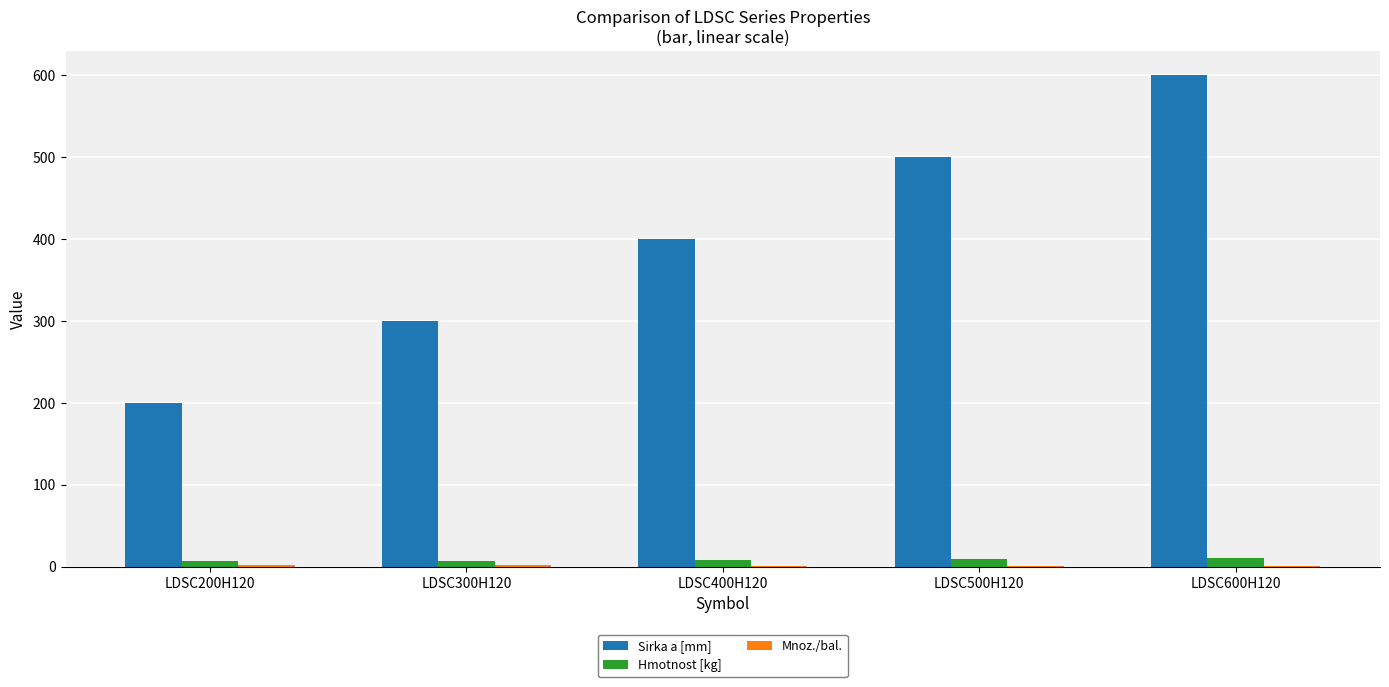

What is the sum of all Hmotnost [kg] values?

42.9